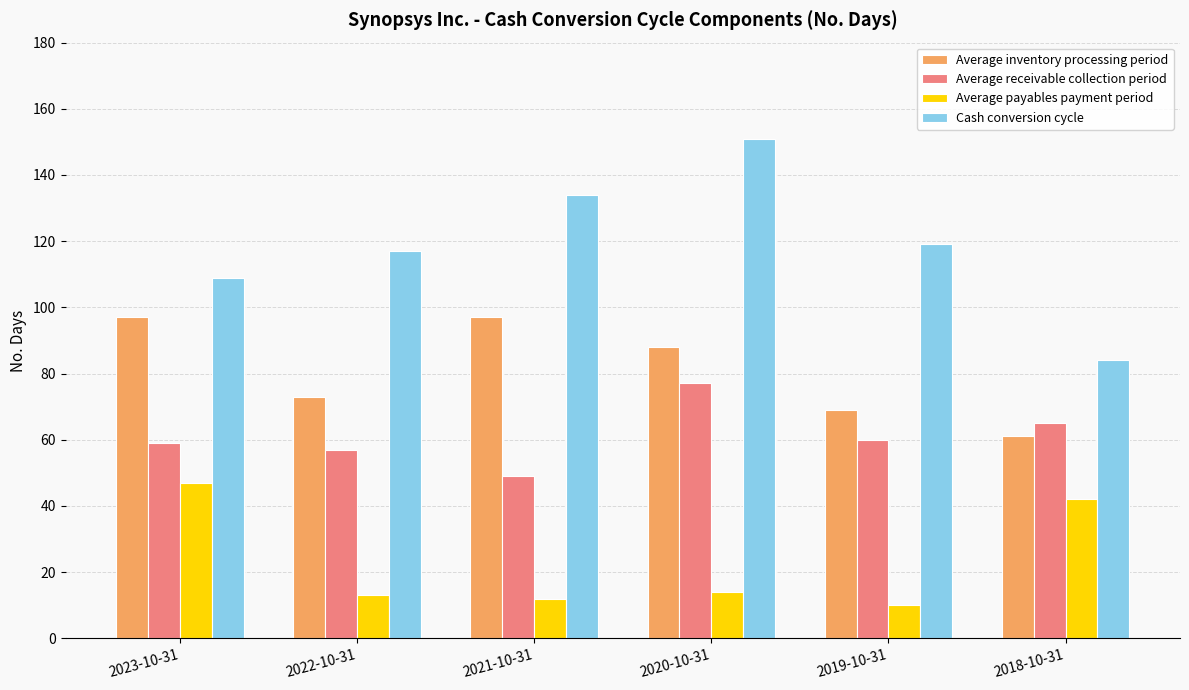

Are the bars horizontal?

No